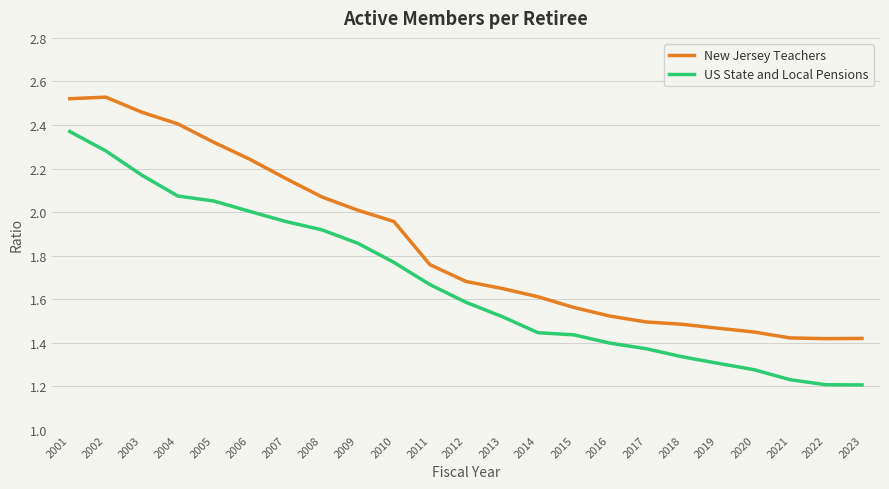

What is the spread (max minus min) of values at 2004?

0.3